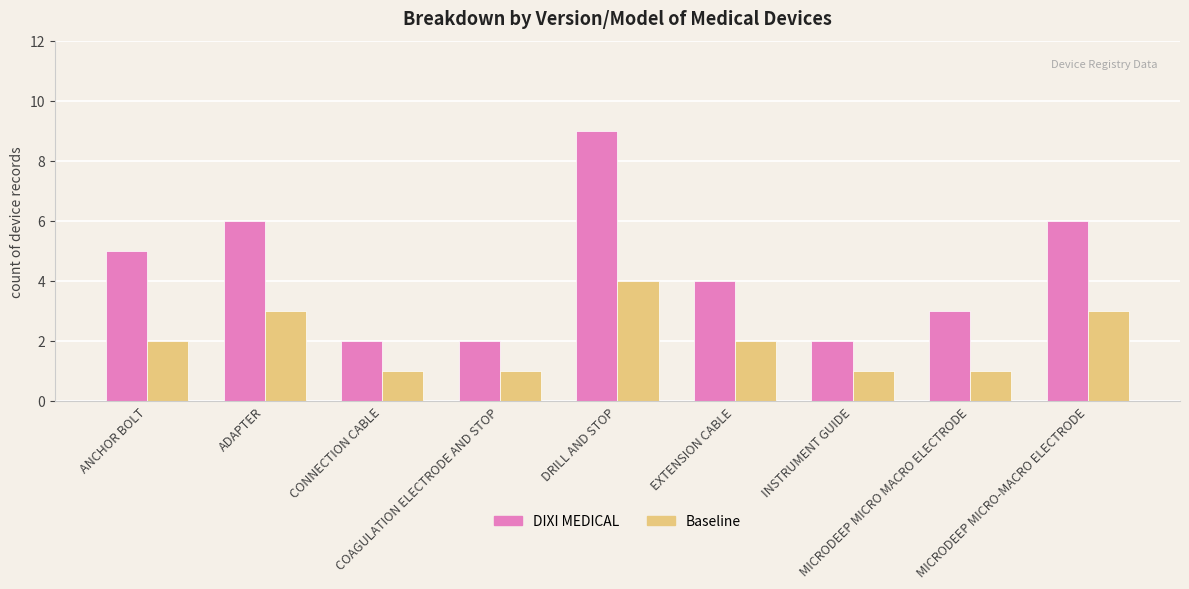

What is the label of the 3rd bar from the right?

INSTRUMENT GUIDE